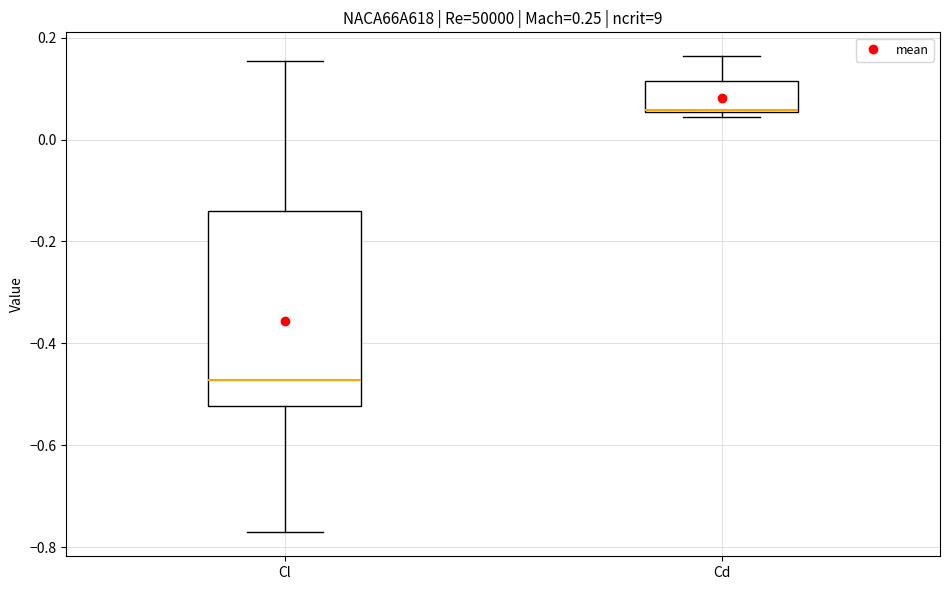

Which box is the tallest, from its lower edge to its upper edge?

Cl